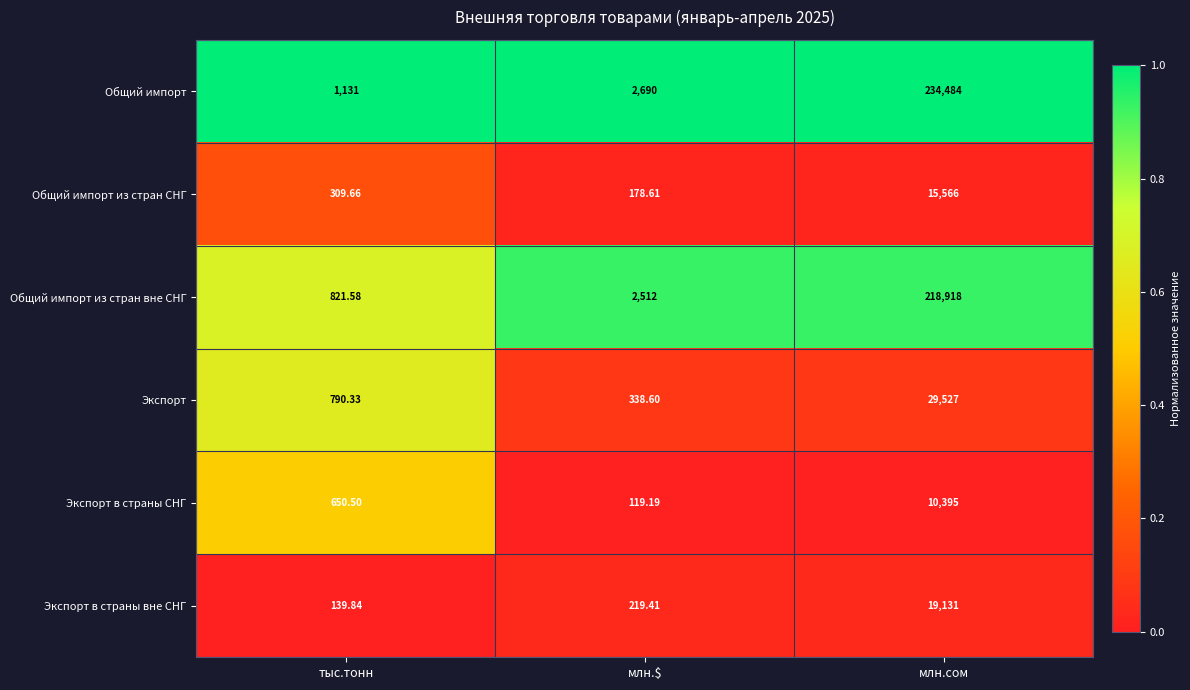

Which category has the highest value across all series?

млн.сом